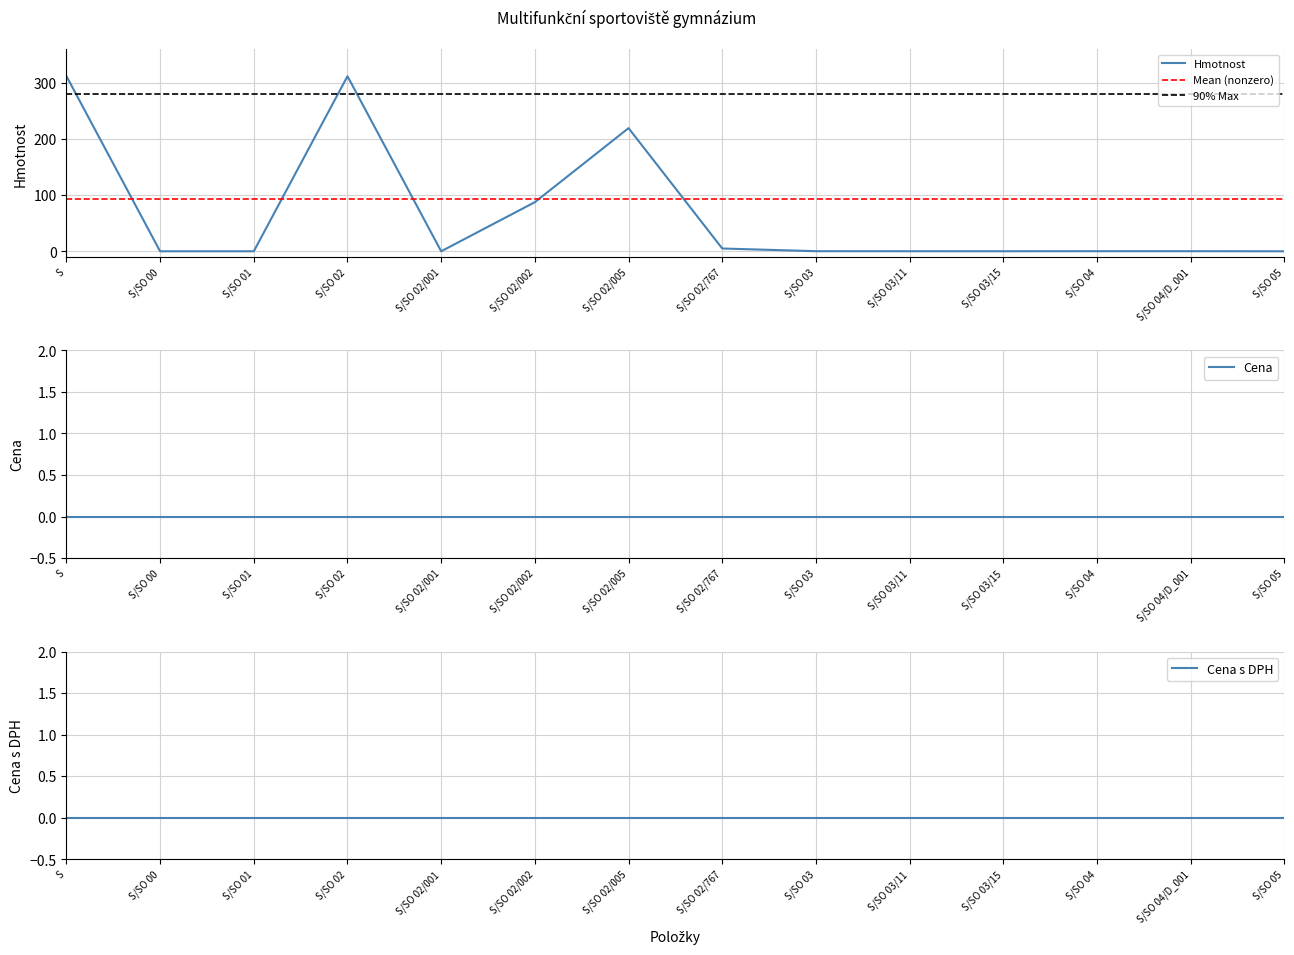

How many lines are shown in the chart?

3